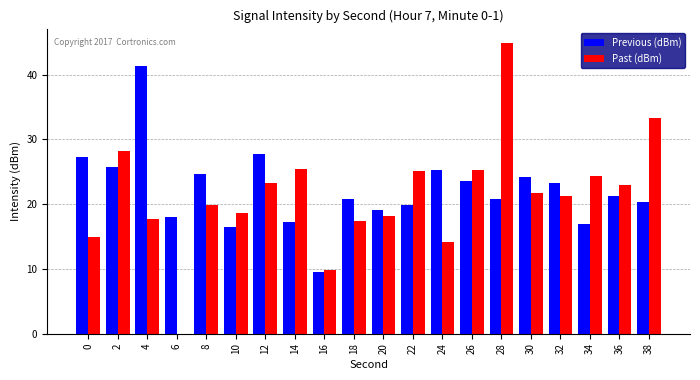

What is the maximum value for Previous (dBm)?

41.3